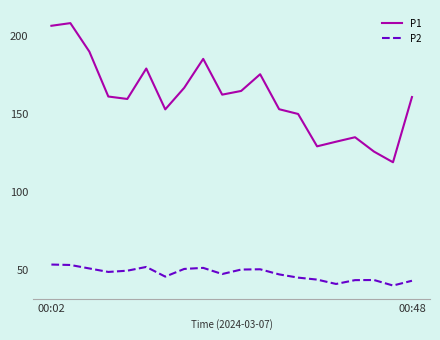

What is the smallest value displayed?

40.2